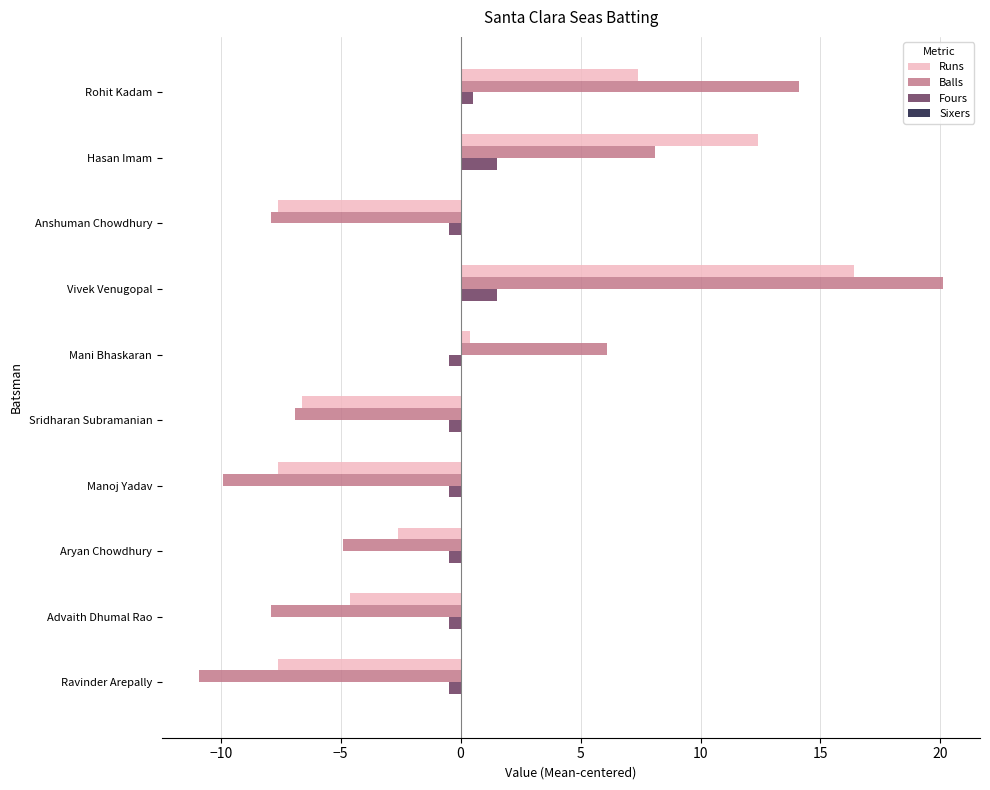

True or false: Runs has a value of -7.6 at Anshuman Chowdhury.

True